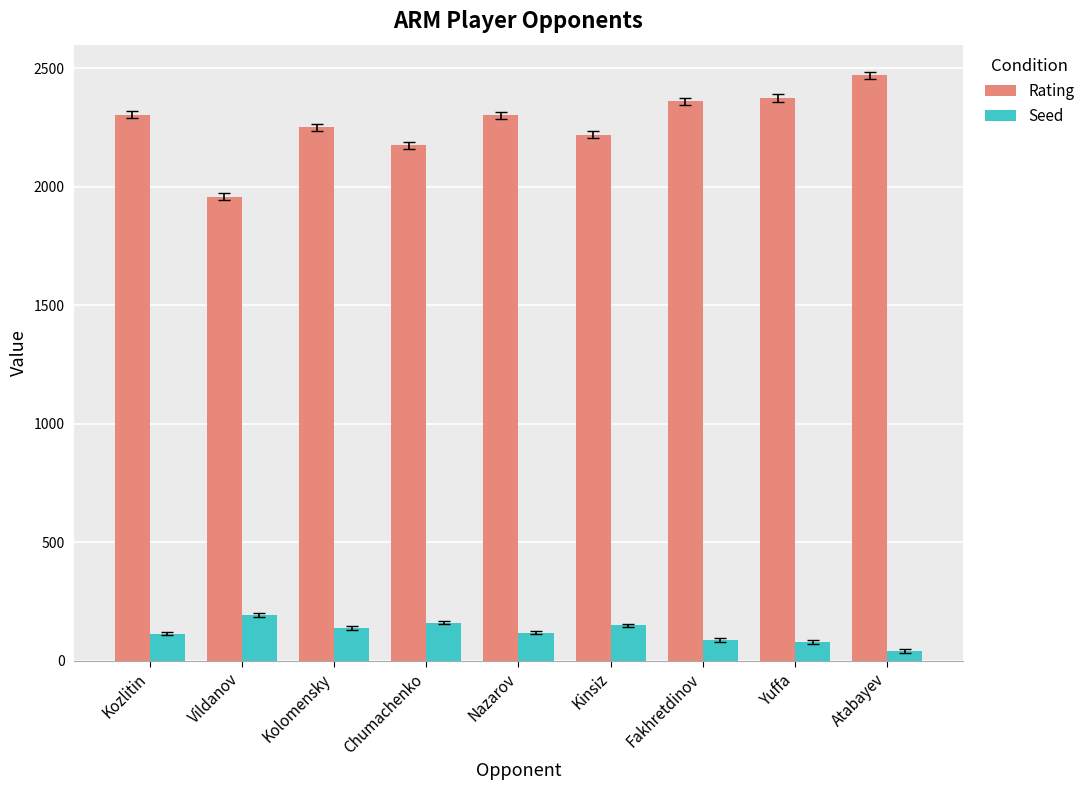

What is the spread (max minus min) of values at Vildanov?

1765